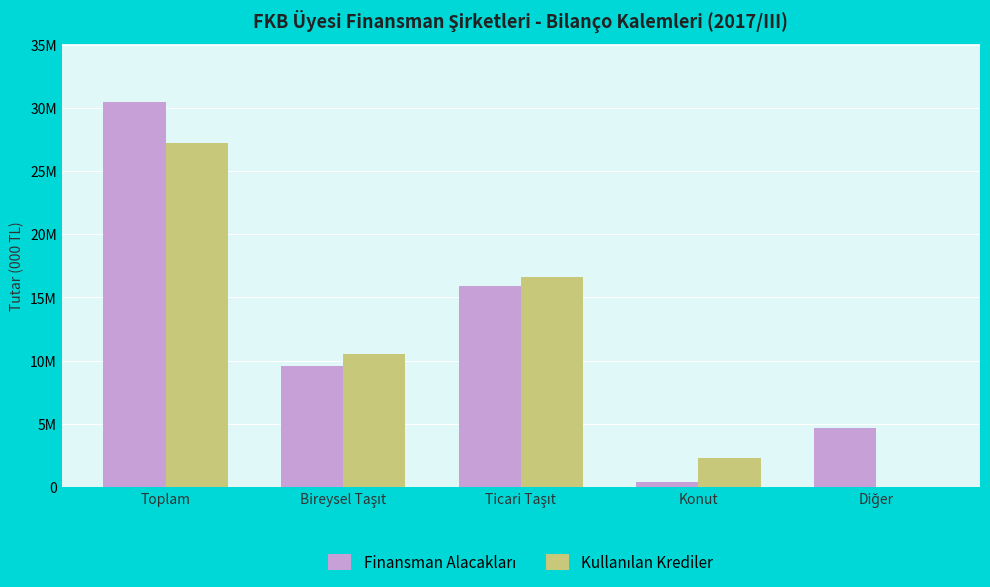

Which series has the largest range (max minus min)?

Finansman Alacakları